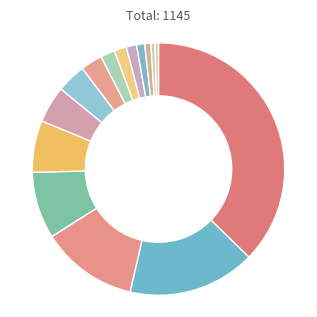

To the nearest percent, what is the average slice percentage?

7%